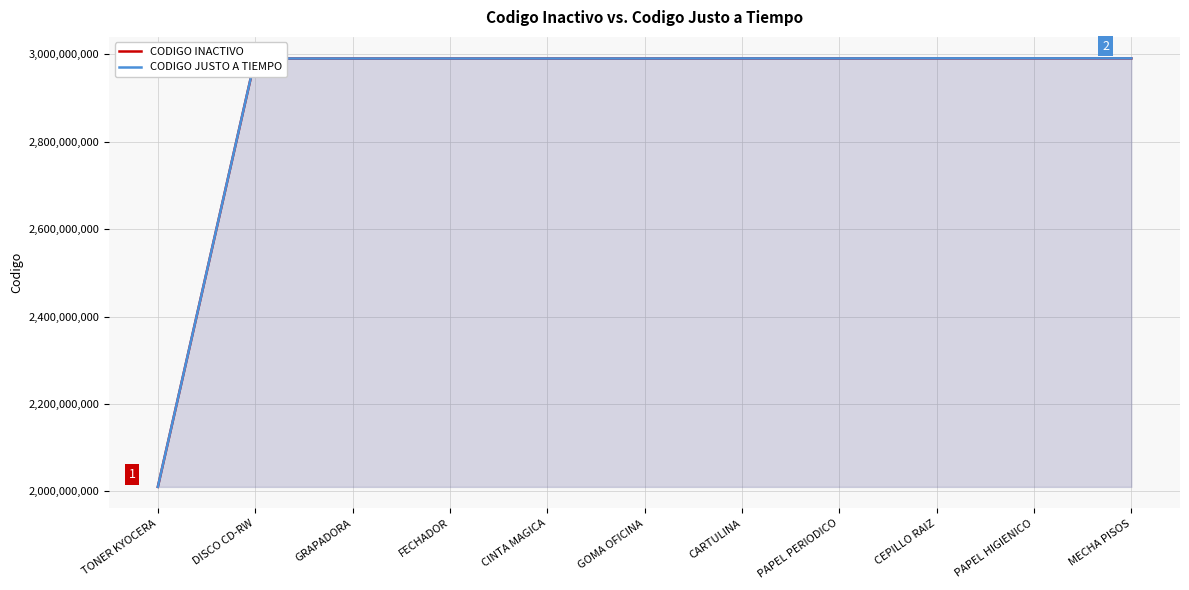

What is the minimum value shown in the chart?

2010440215